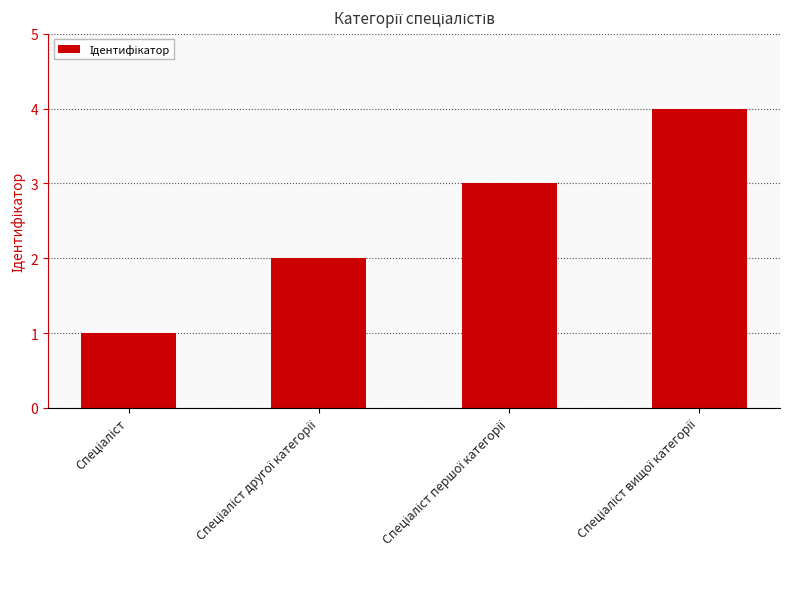

What is the sum of all values?

10